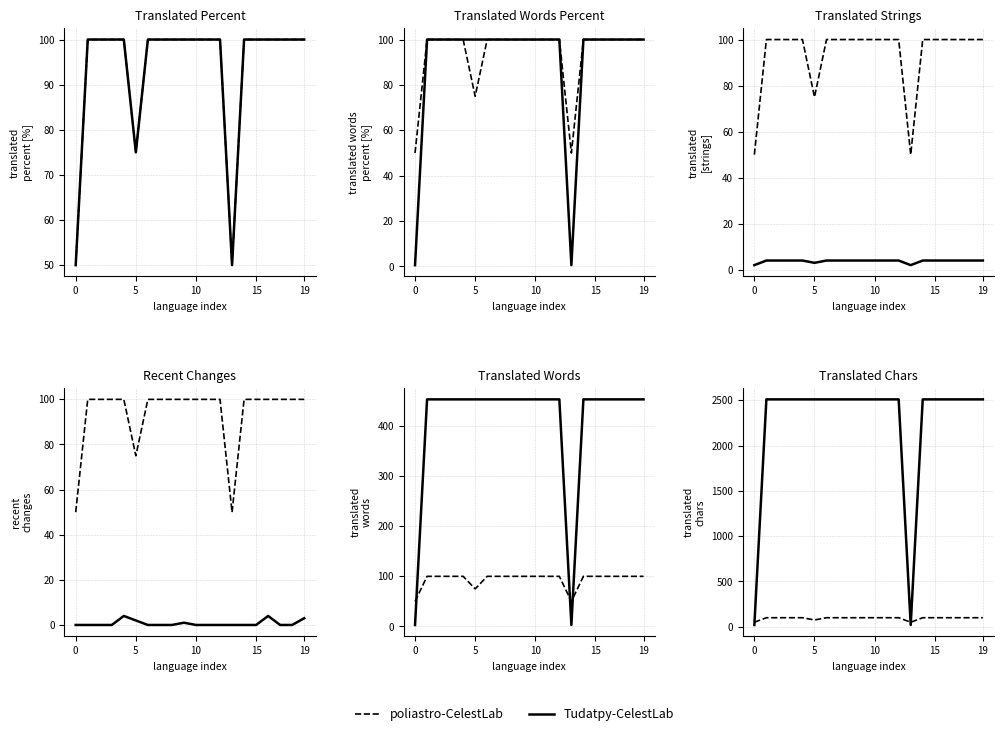

The poliastro-CelestLab series shows 45 at 16. True or false?

False